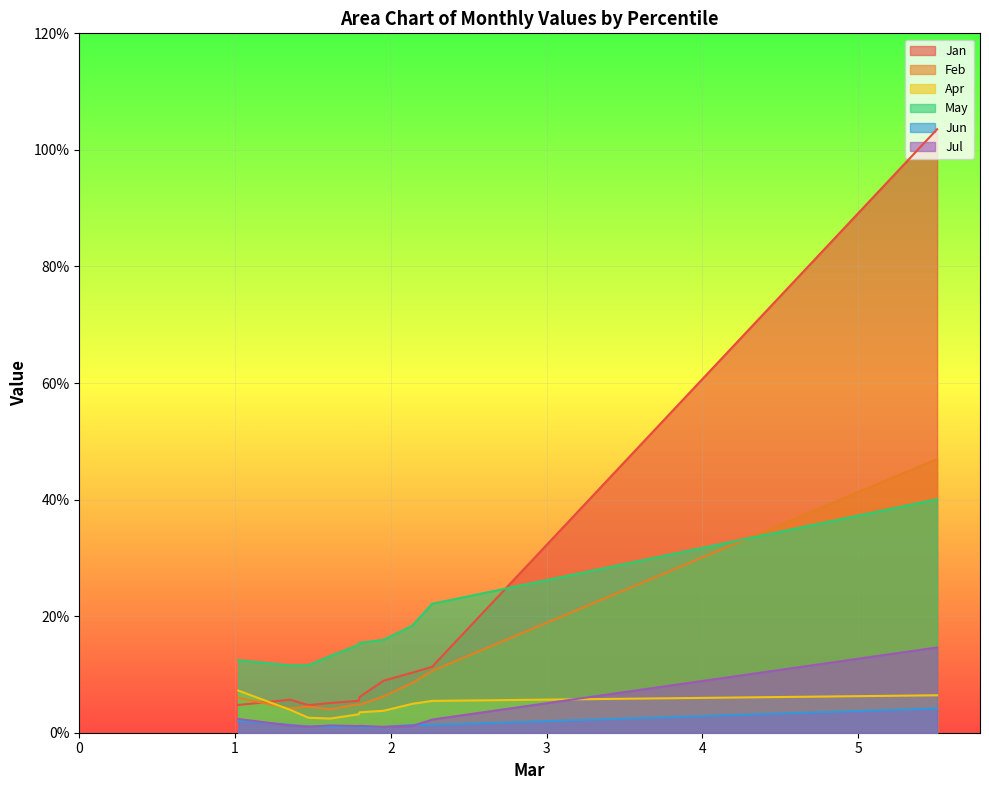

How many distinct data groups are displayed?

6